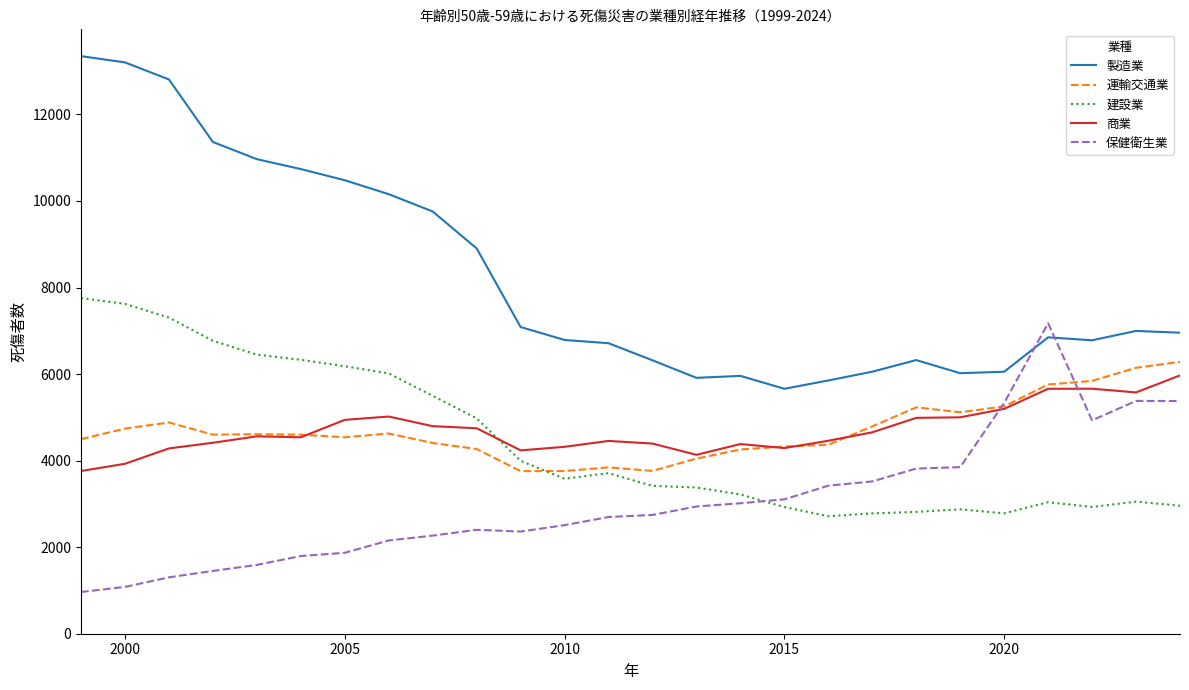

At how many categories does at least one series exceed 1159?

26